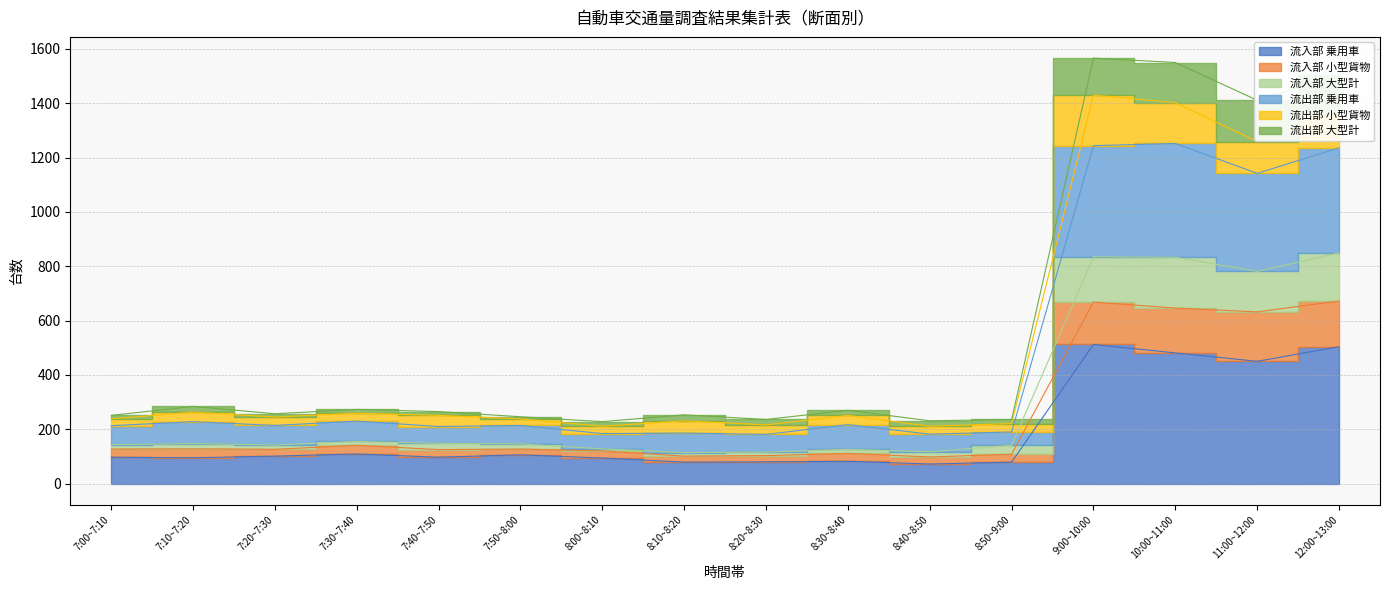

The 流出部 大型計 series shows 57 at 7:00~7:10. True or false?

False